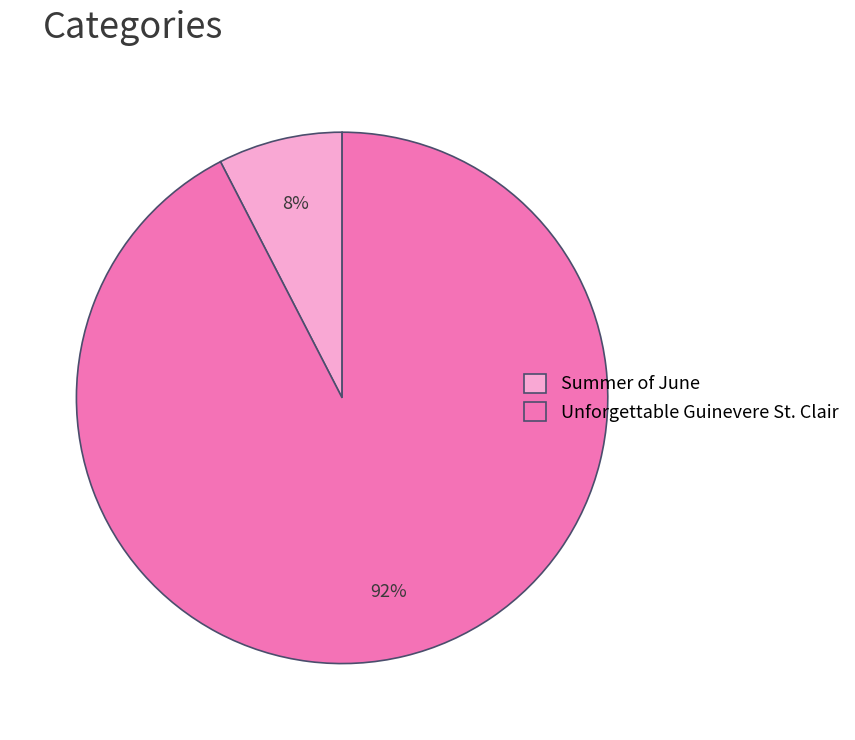

Which category has the biggest portion of the pie?

Unforgettable Guinevere St. Clair